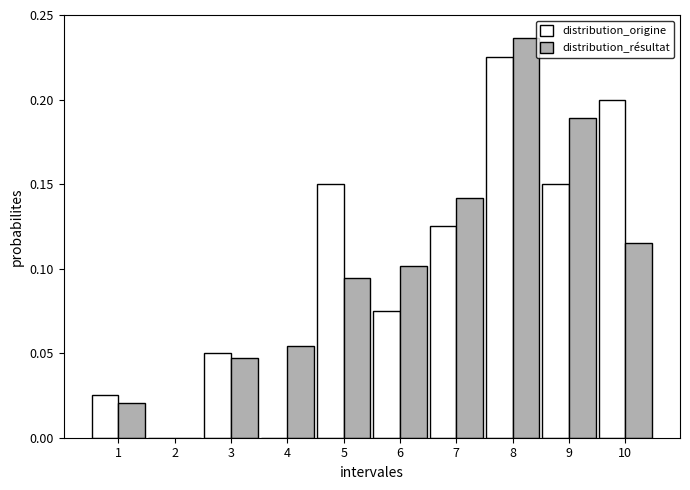

The value of distribution_résultat at 2 is -0.1. True or false?

False